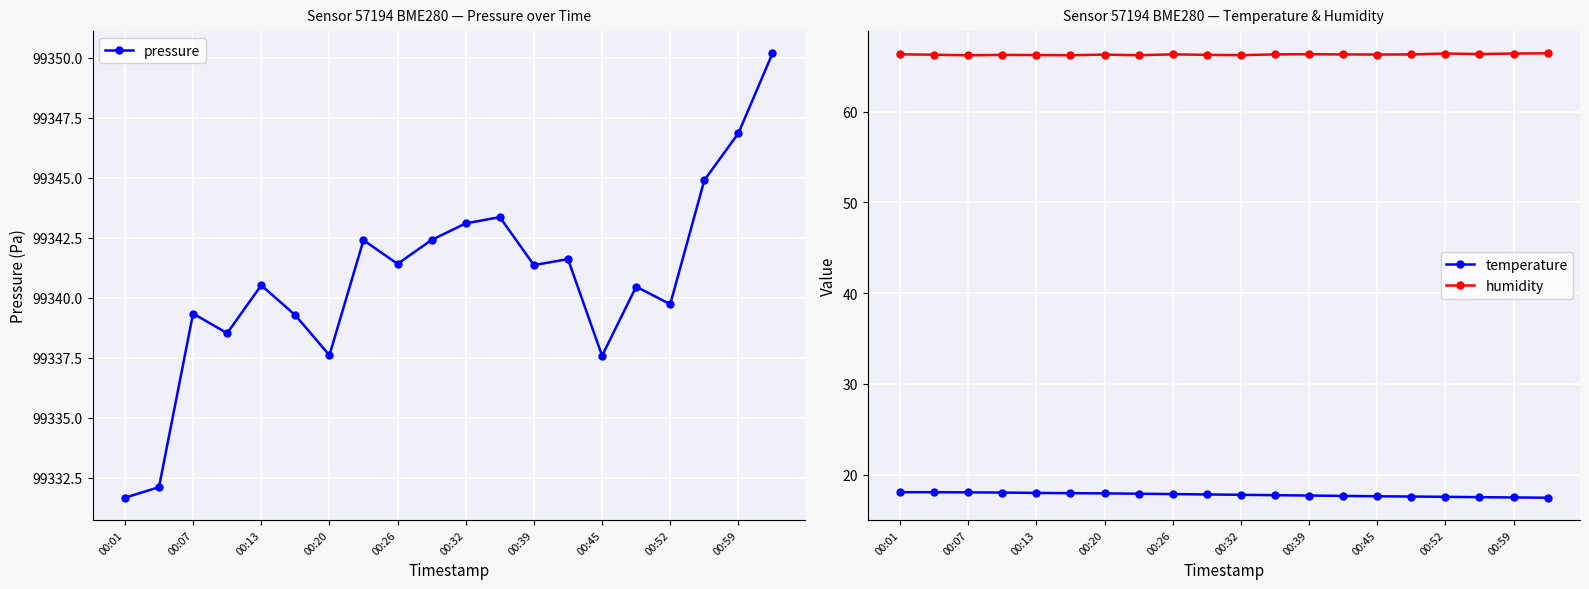

The value of temperature at 00:01 is 6.6. True or false?

False